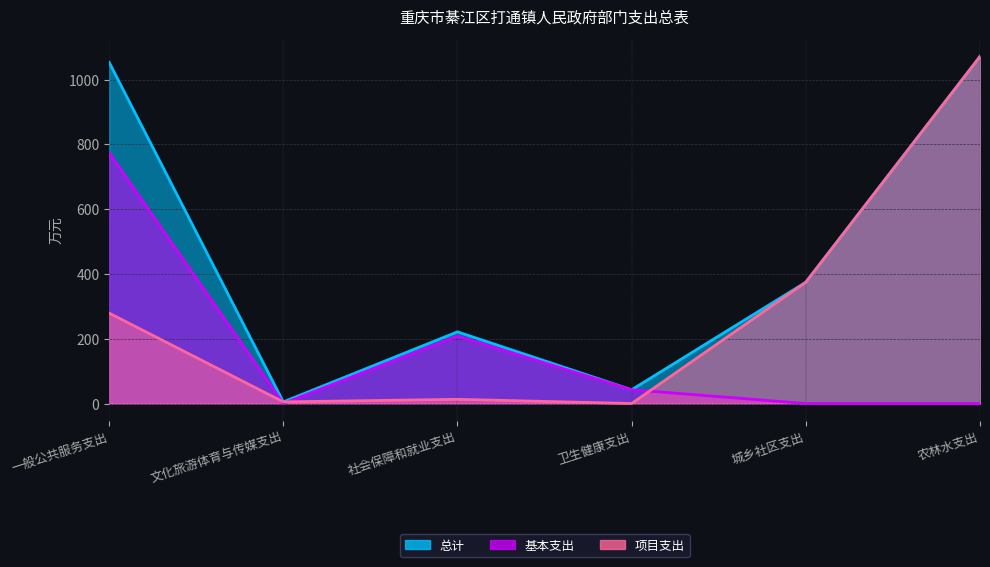

What position from the right is 一般公共服务支出?

6